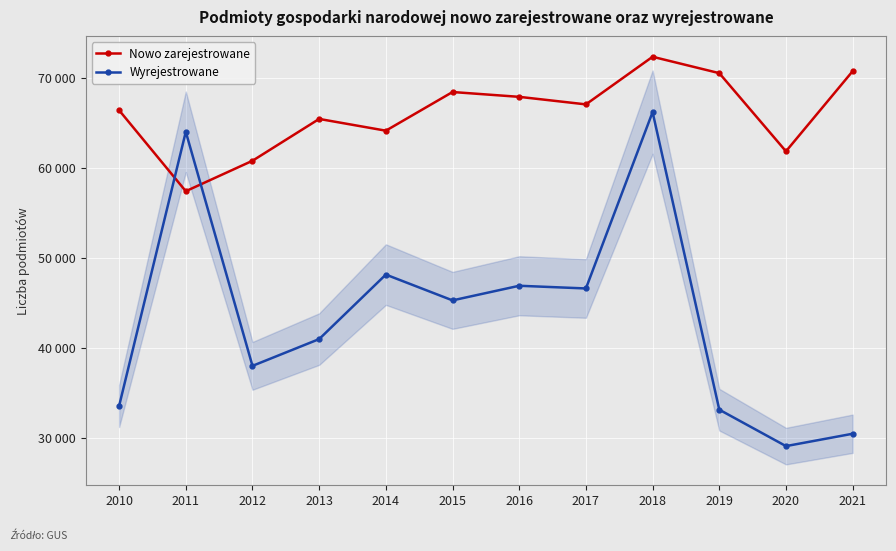

What is the sum of the Wyrejestrowane values at 2020 and 2011?

93060